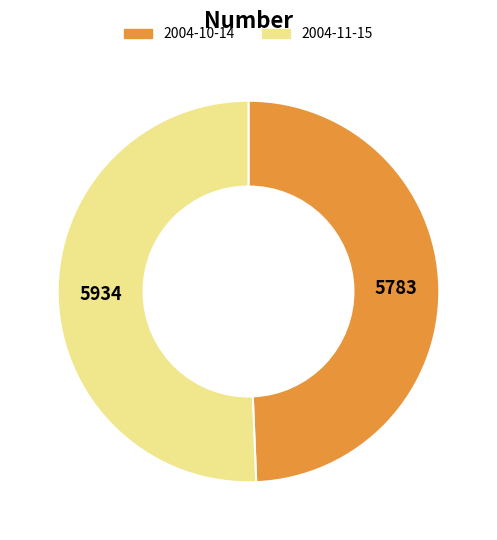

Which has a higher value, 2004-10-14 or 2004-11-15?

2004-11-15